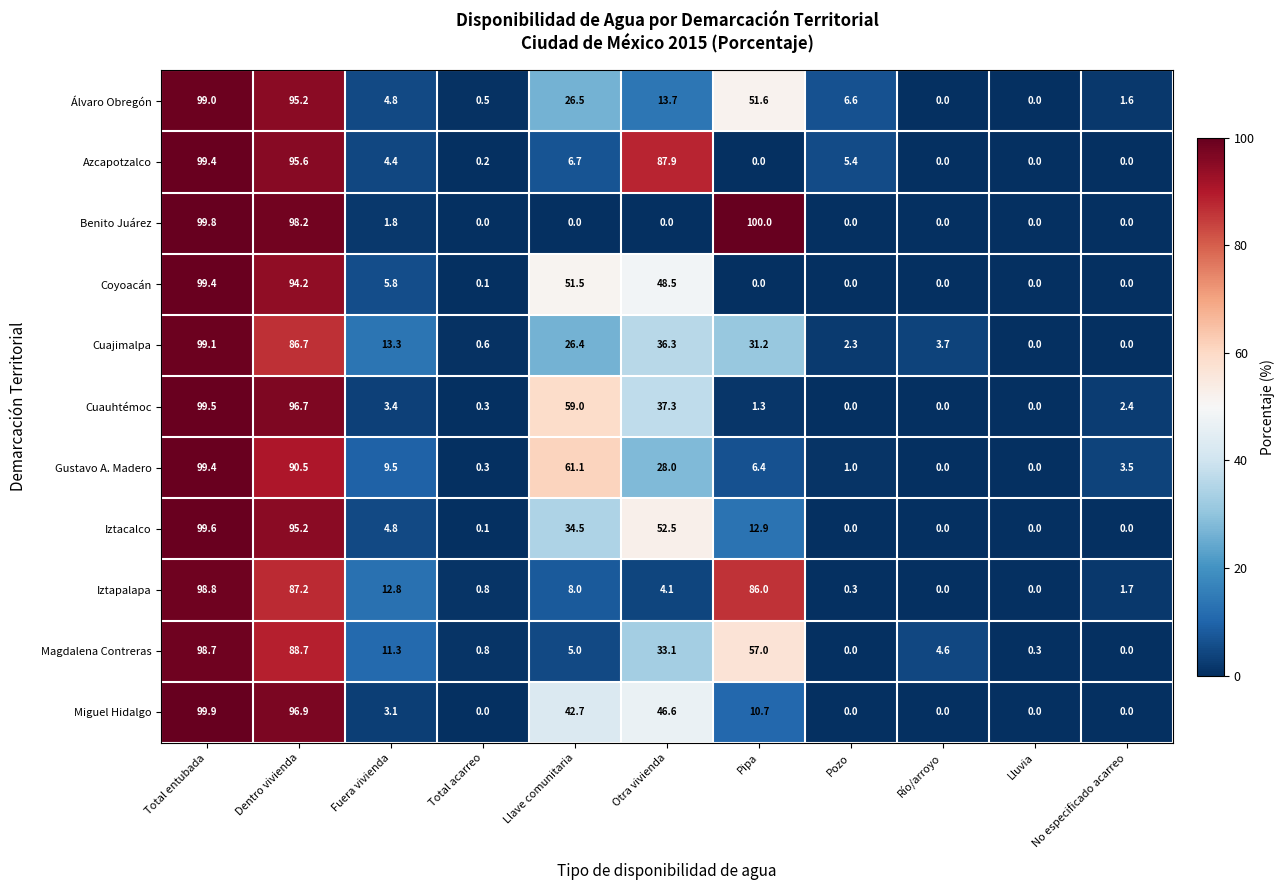

Between Llave comunitaria and No especificado acarreo, which series saw the biggest shift?

Gustavo A. Madero